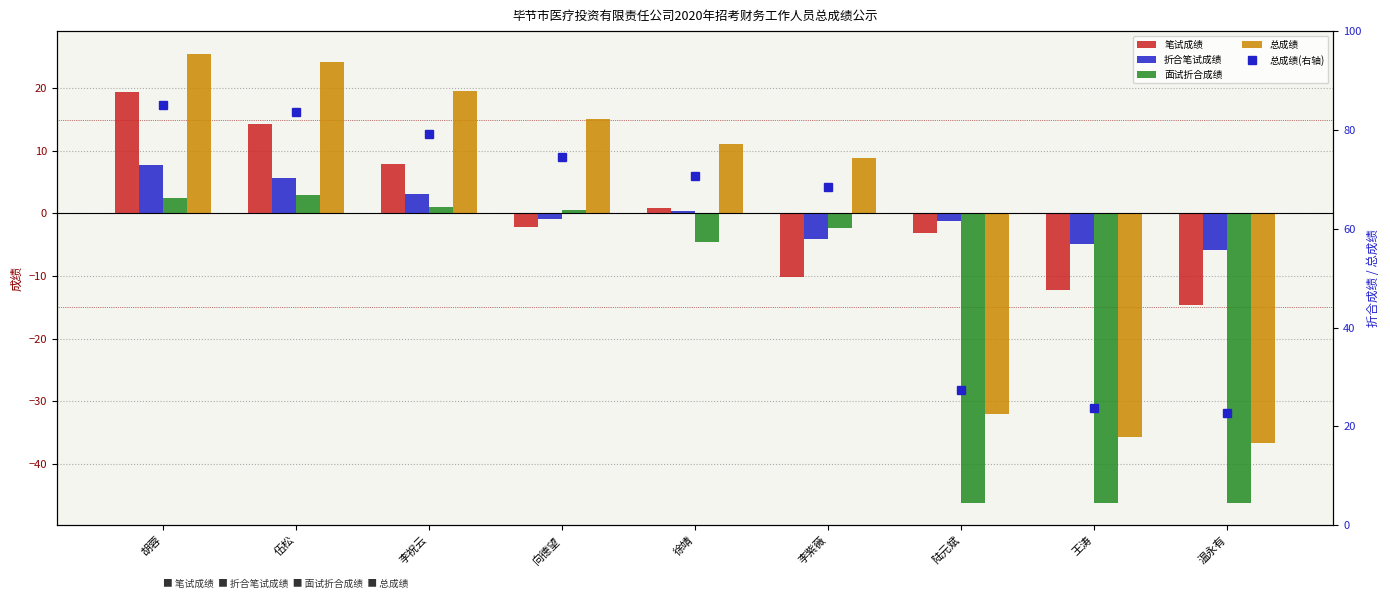

What is the total value across all series at 陆元斌?

-55.3